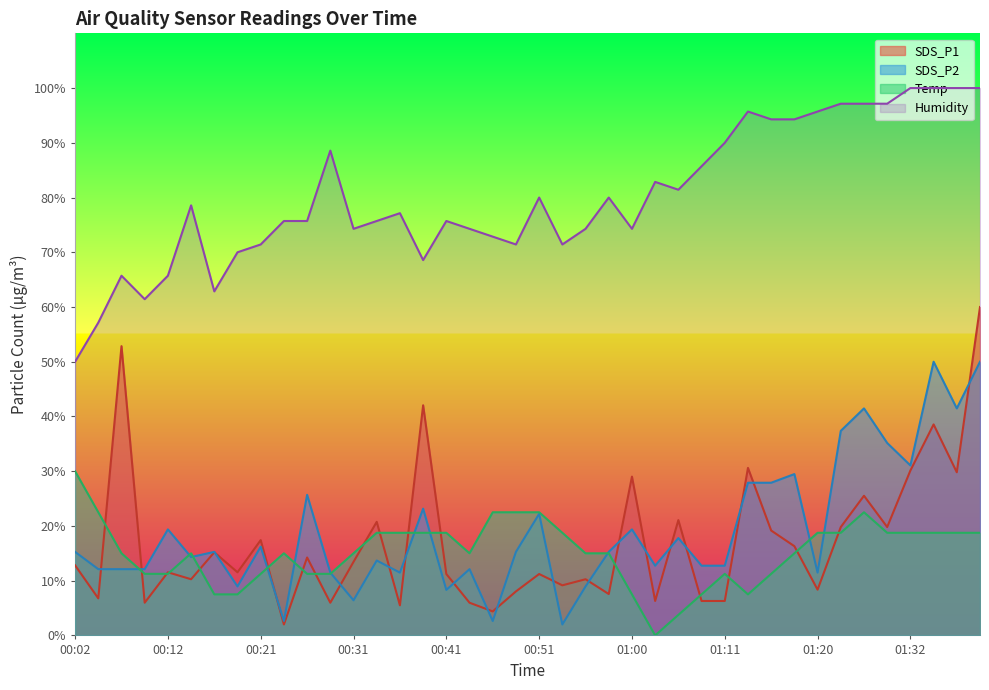

Rank the series by their maximum value, from highest to lowest.

Humidity, SDS_P1, SDS_P2, Temp